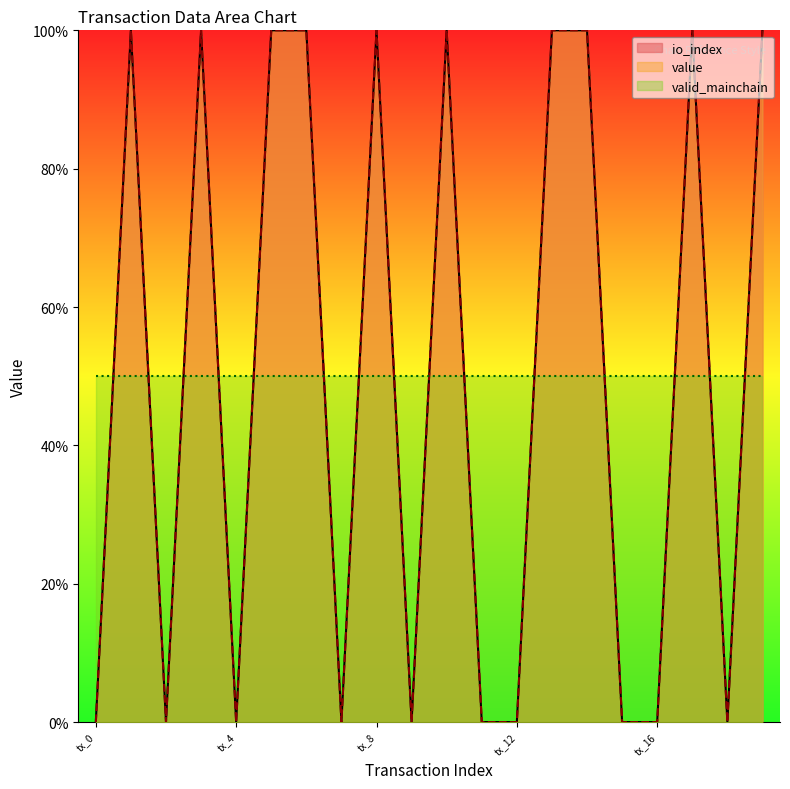

Is it true that value equals 132 at tx_5?

False